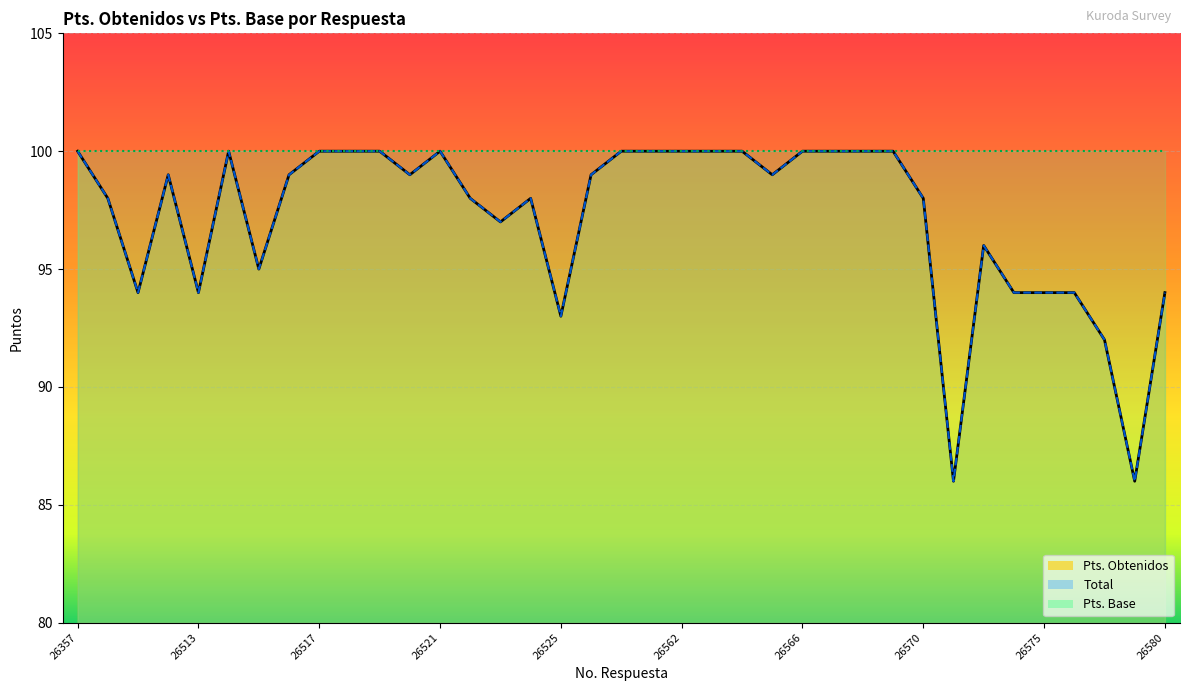

In Total, how many points are higher than both neighbors (excluding endpoints)?

5